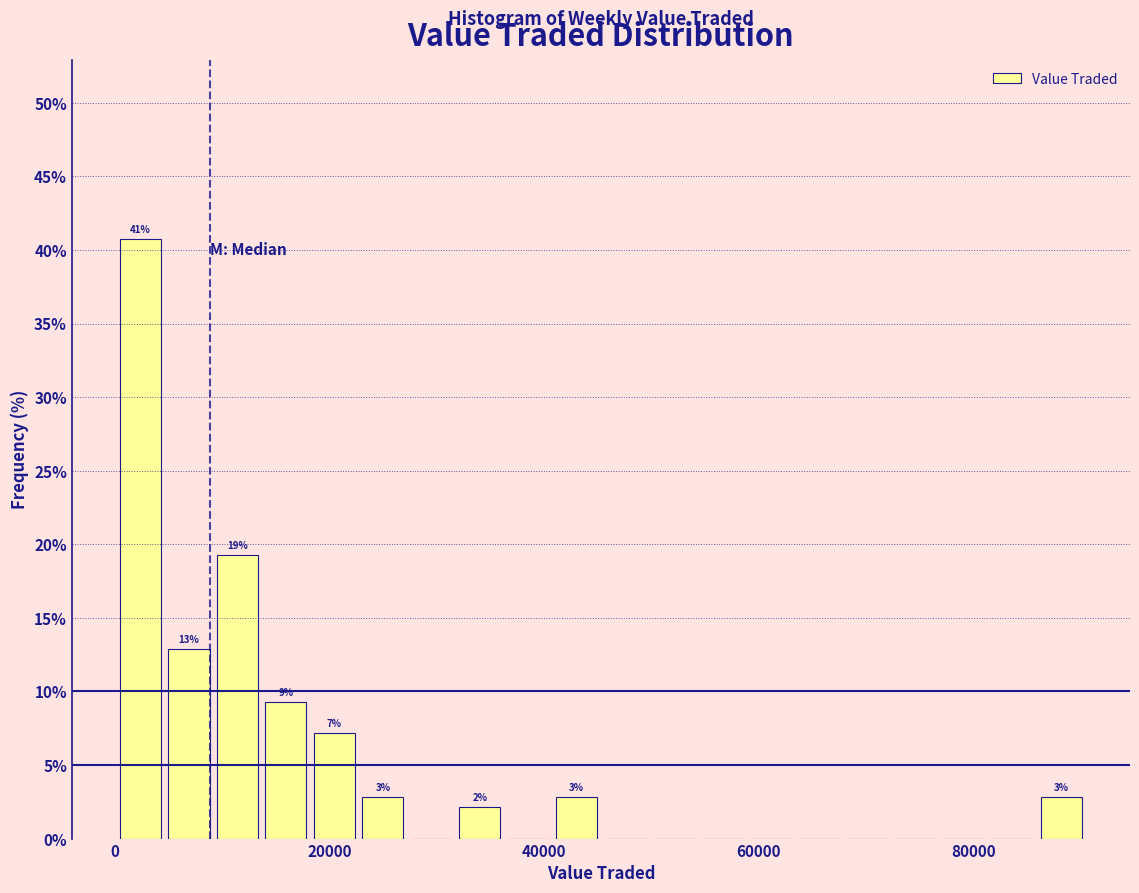

Read against the x-axis, roughly where is the centre of the tallest bar?

2000